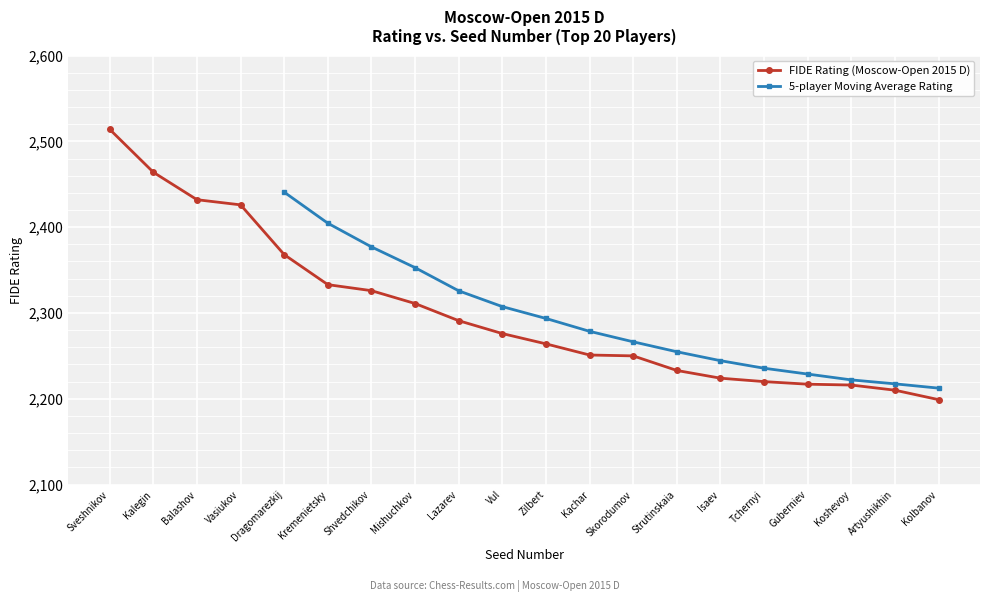

What is the change in value from Skorodumov to Isaev?

-26